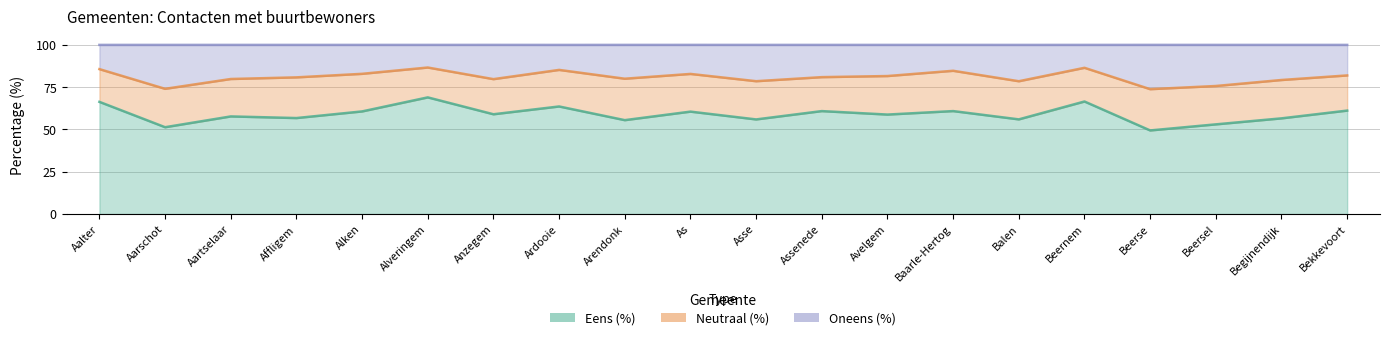

What is the maximum value shown in the chart?

86.6